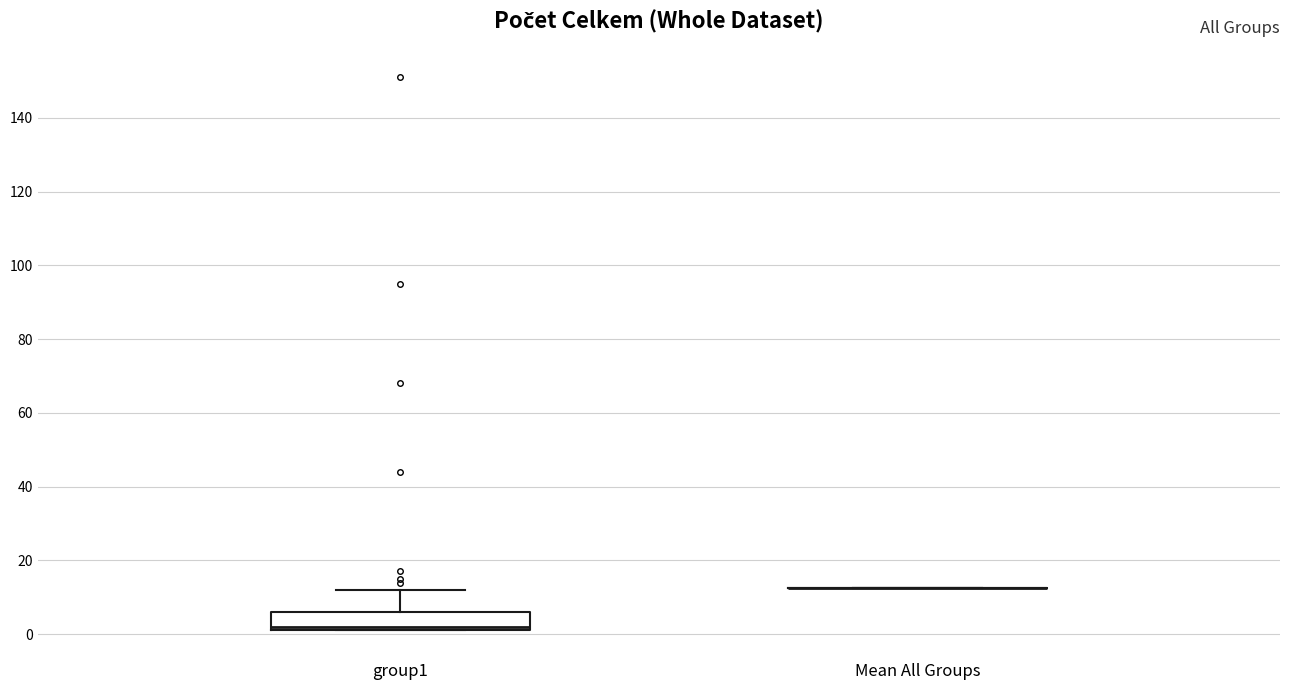

Reading left to right, transcribe this box plot: for each box, give where its median line is, the range the box spans, and where its two whiskers end, as read against the y-axis. The values are not printed on the chart, so give them approximately, as read against the axis.

group1: median 2 (just above the box's lower edge), box 2 to 6, whiskers 2 to 12
Mean All Groups: box collapsed to a line at 12, whiskers 12 to 12